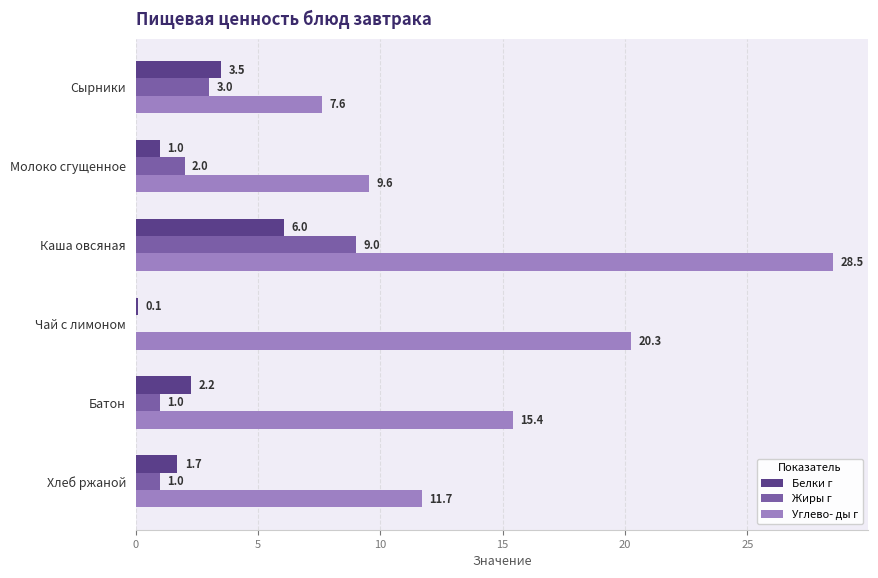

What is the sum of the Жиры г values at Каша овсяная and Чай с лимоном?

9.0